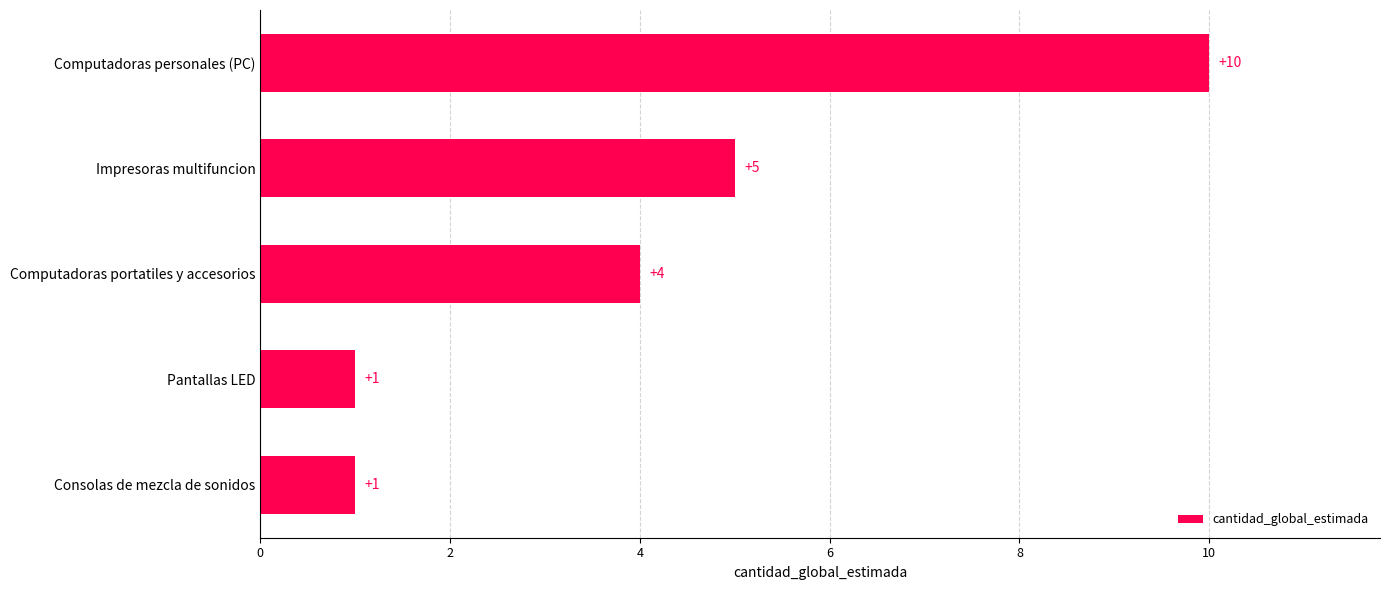

Which has a higher value, Pantallas LED or Computadoras personales (PC)?

Computadoras personales (PC)